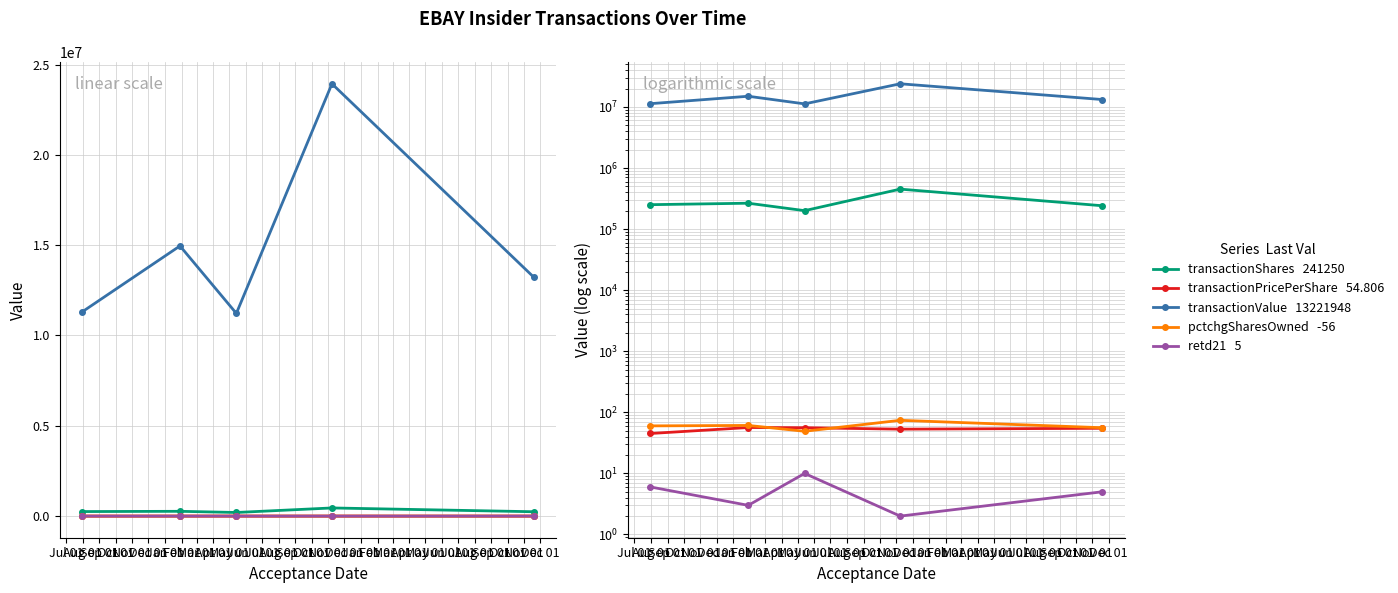

What is the difference between the maximum and minimum values in the transactionShares series?

250853.0